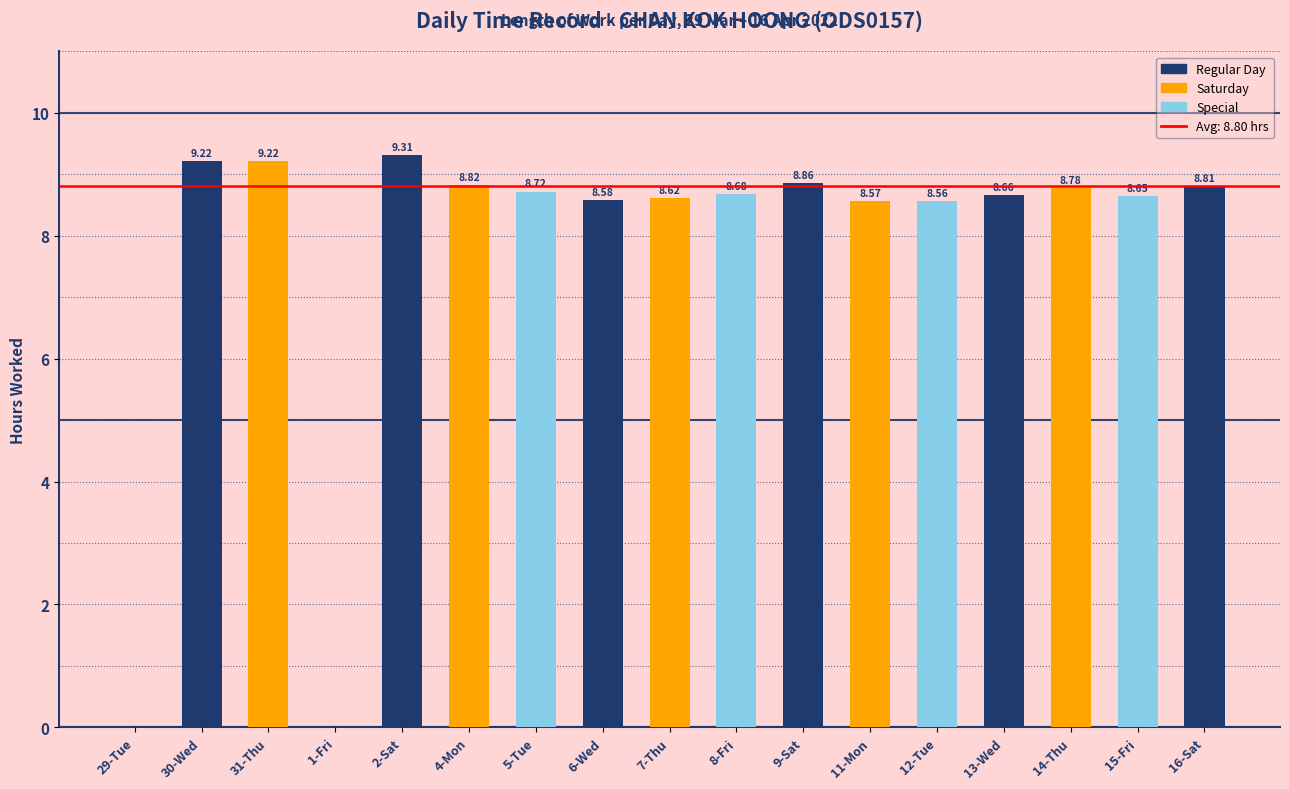

True or false: the data shows 8.8 at 4-Mon.

True